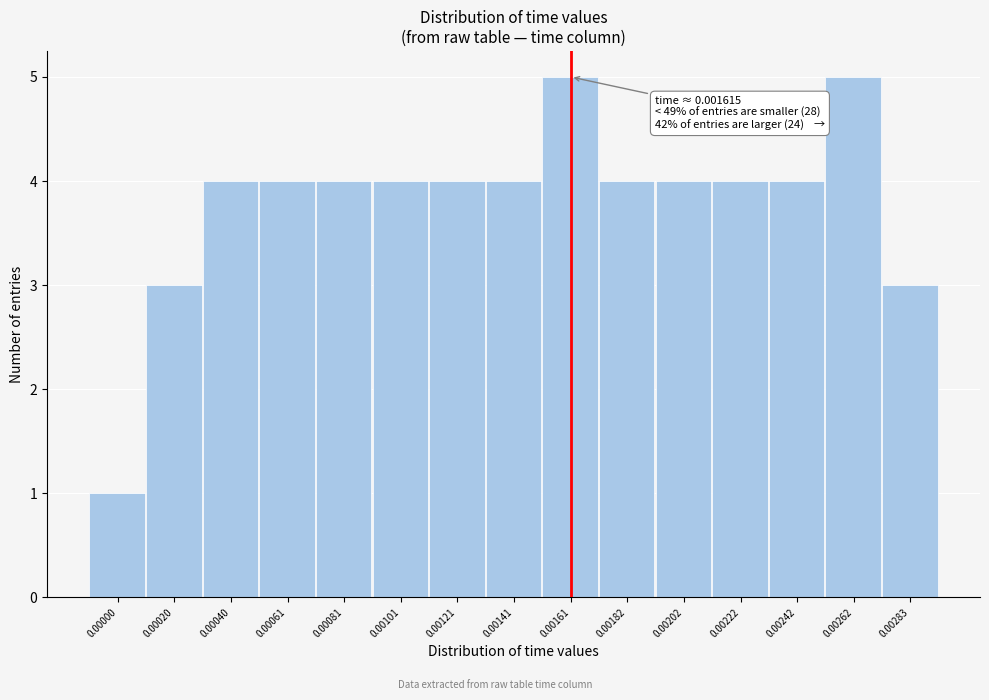

Reading left to right, list all the values displayed in this chart.

1	3	4	4	4	4	4	4	5	4	4	4	4	5	3